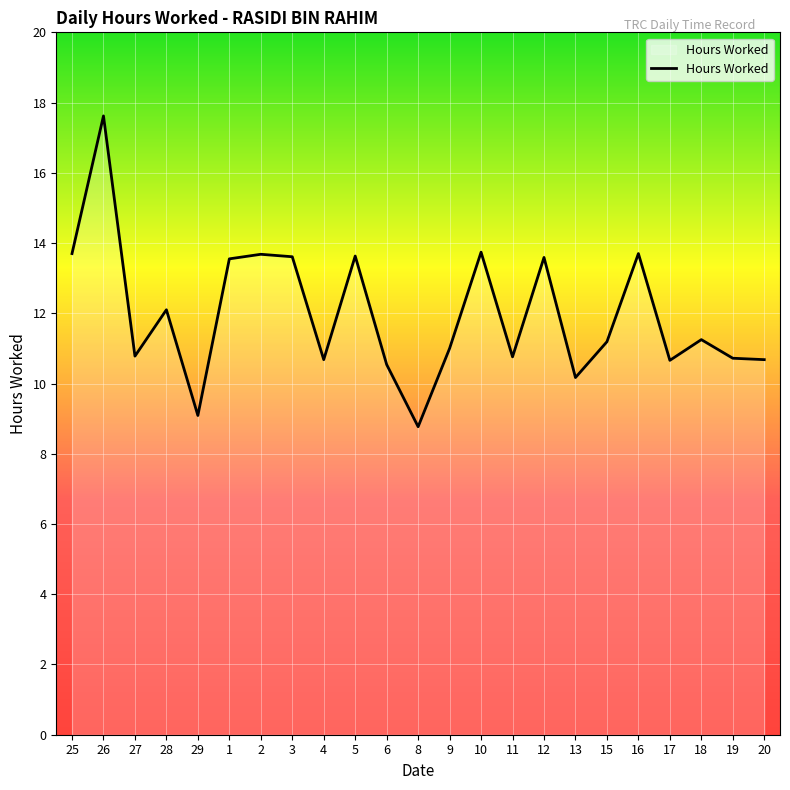

What is the difference between the values at 28 and 9?

1.1